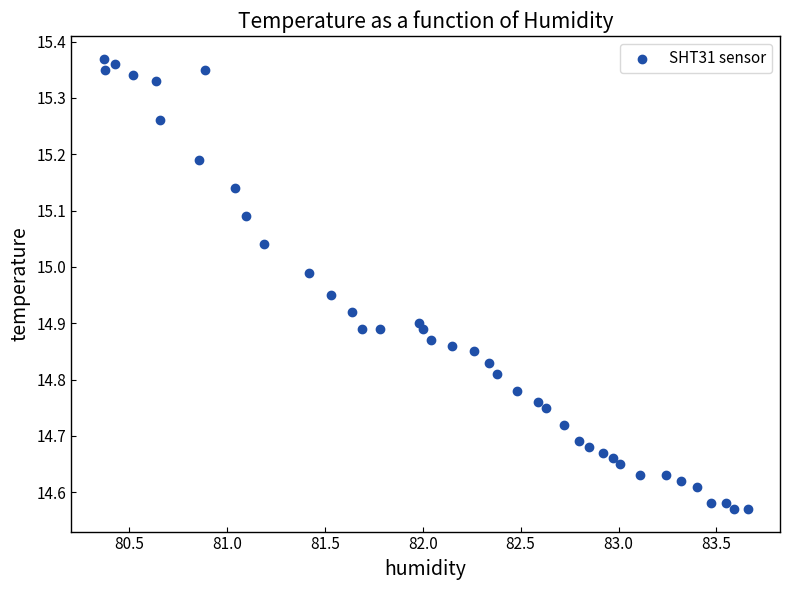

What is the range of X values (max minus min)?

3.3